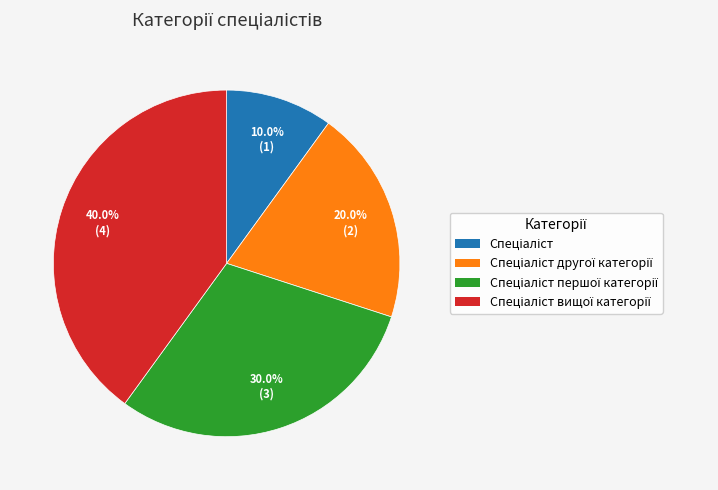

Does any single category account for the majority?

No